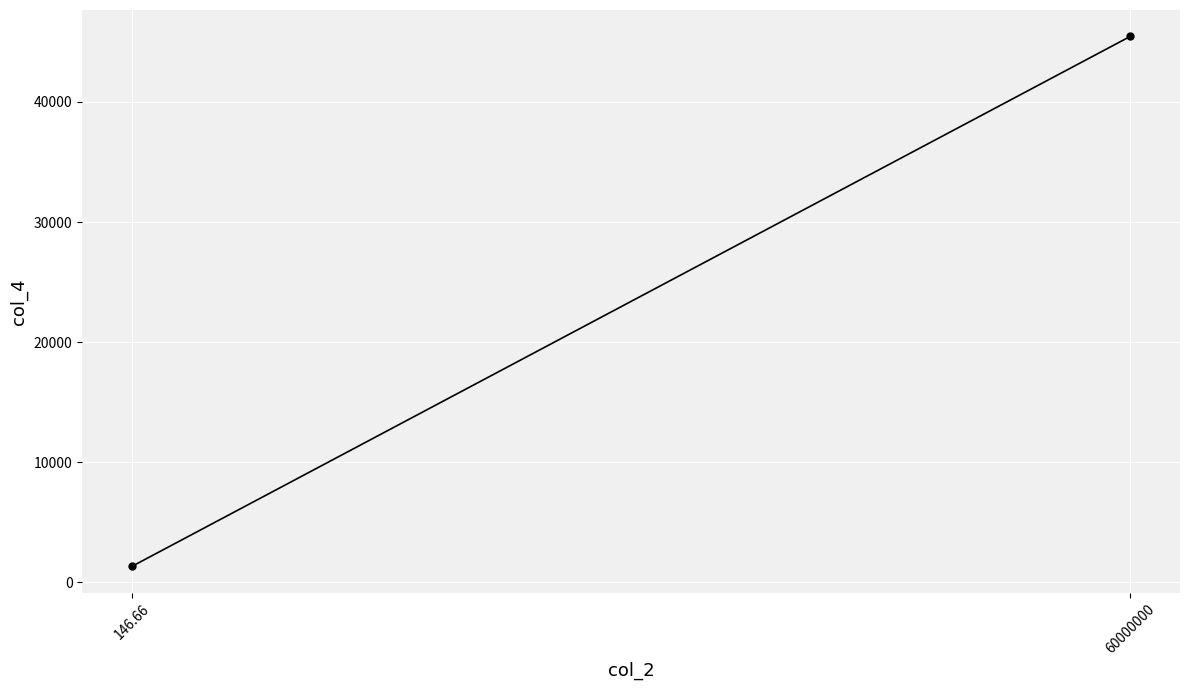

How many values are below 45456?

1